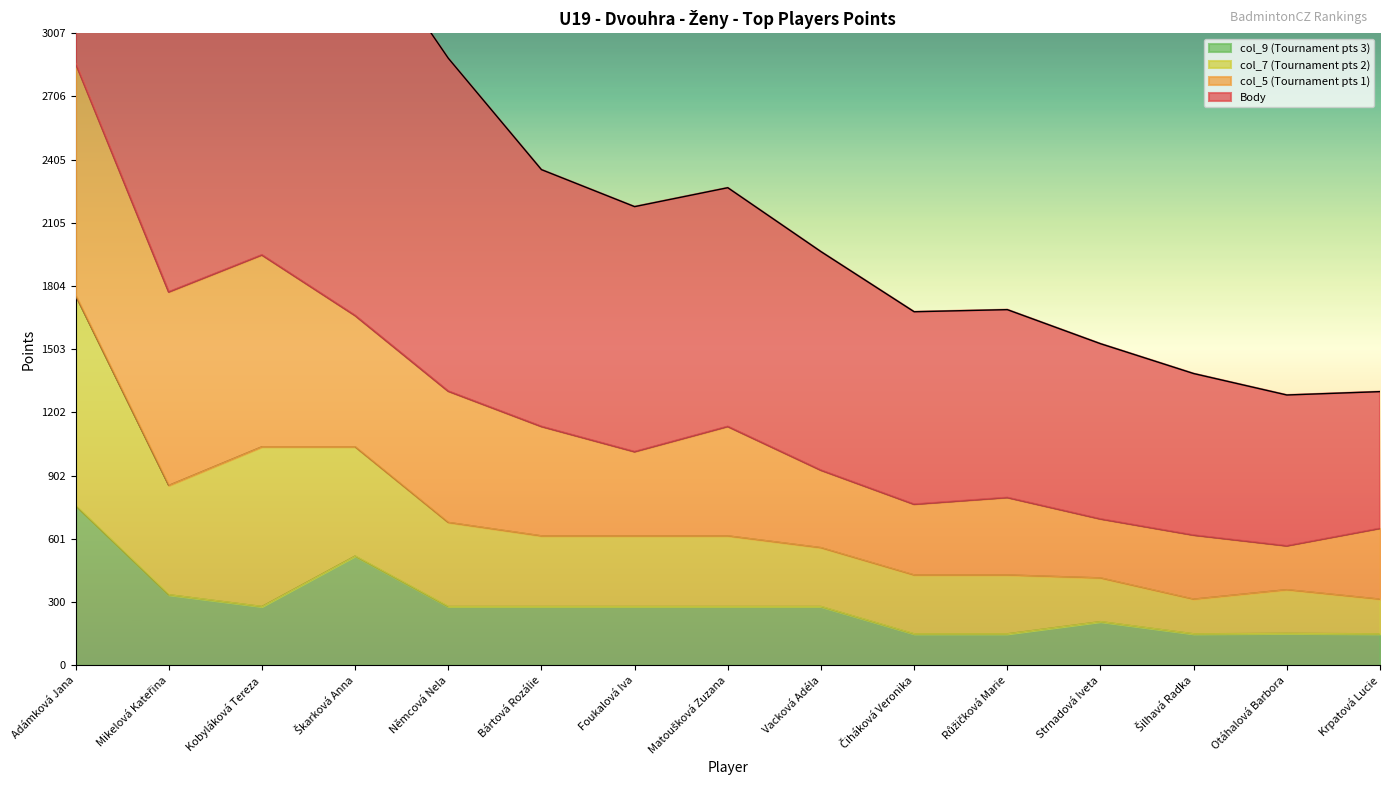

The col_7 (Tournament pts 2) series shows 364 at Němcová Nela. True or false?

False